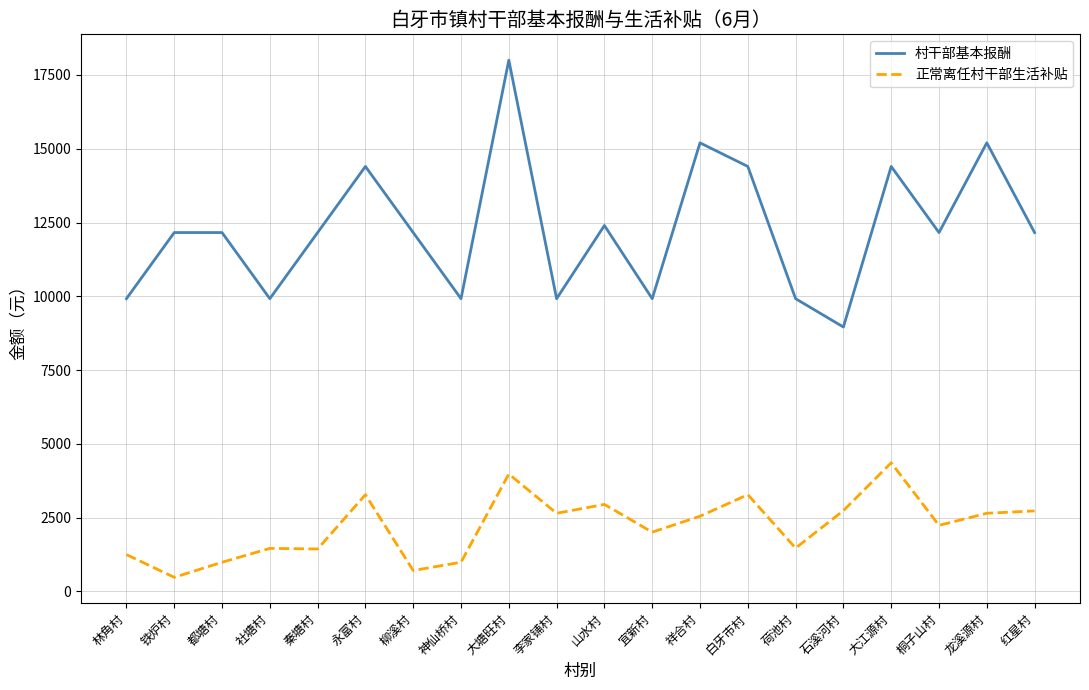

What is the sum of all 村干部基本报酬 values?

245440